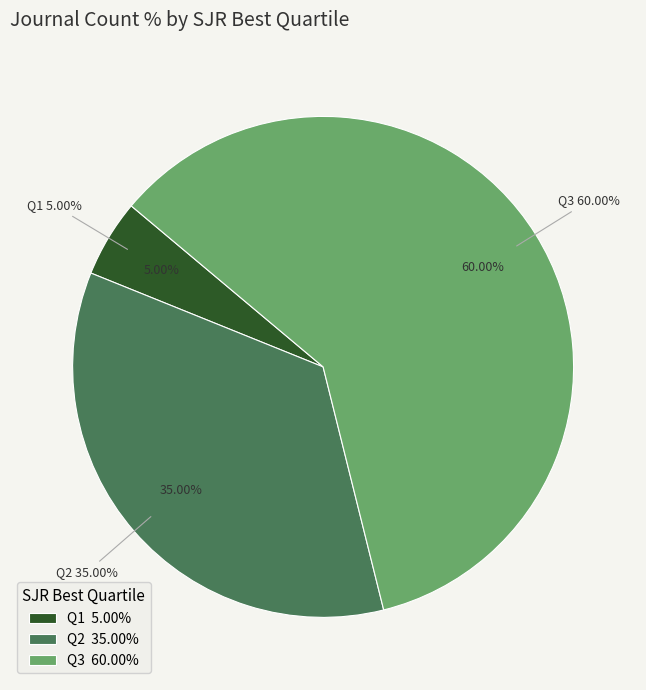

Which category has the biggest portion of the pie?

Q3